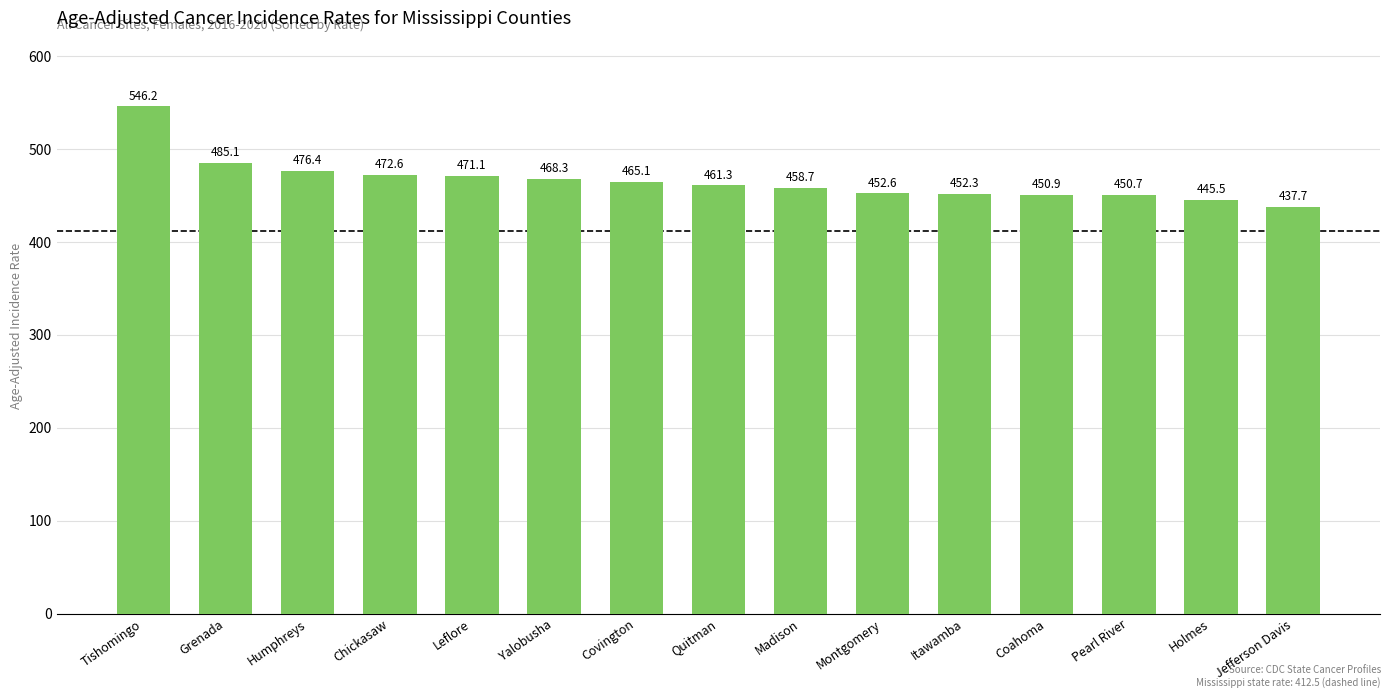

How many data points are less than 461?

7